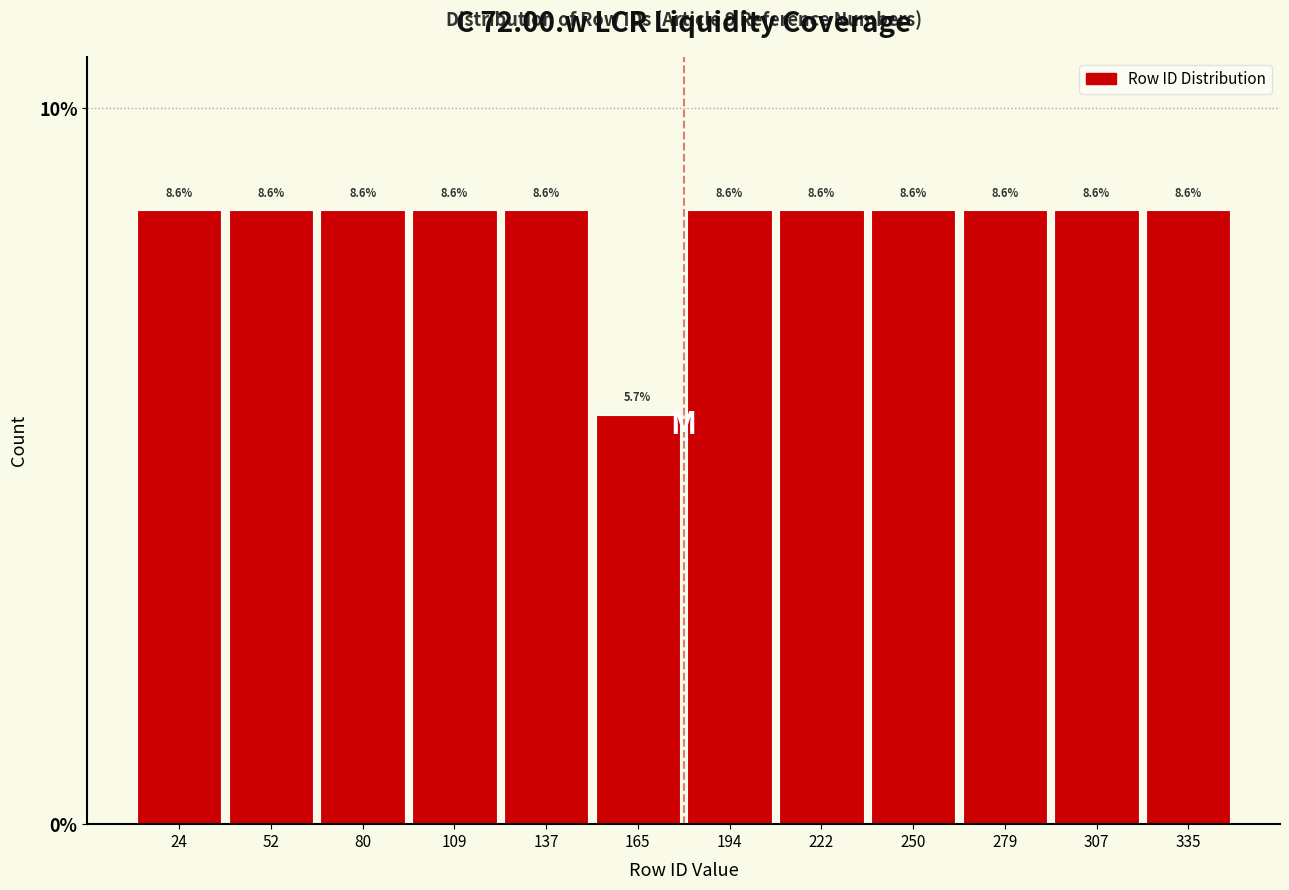

Reading left to right, transcribe this chart: for each bar, give the range it covers on the x-axis and its height. The bar edges are not printed on the chart, so give them approximately, as read against the axis.

10 to 40: 8.6
40 to 65: 8.6
65 to 95: 8.6
95 to 125: 8.6
125 to 150: 8.6
150 to 180: 5.7
180 to 210: 8.6
210 to 235: 8.6
235 to 265: 8.6
265 to 295: 8.6
295 to 320: 8.6
320 to 350: 8.6